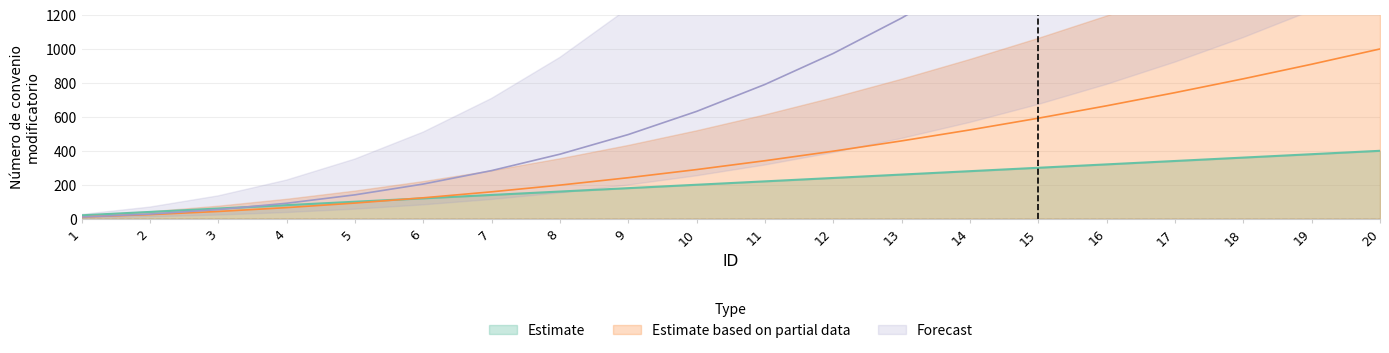

Read the value at 20.

400.0